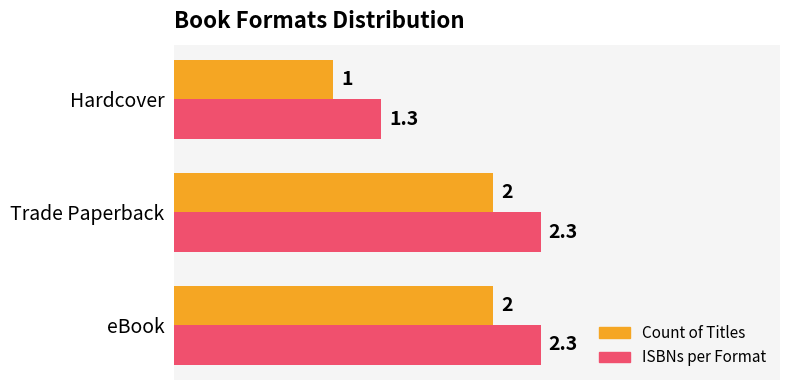

Is the value of ISBNs per Format at Trade Paperback greater than the value of Count of Titles at Trade Paperback?

Yes